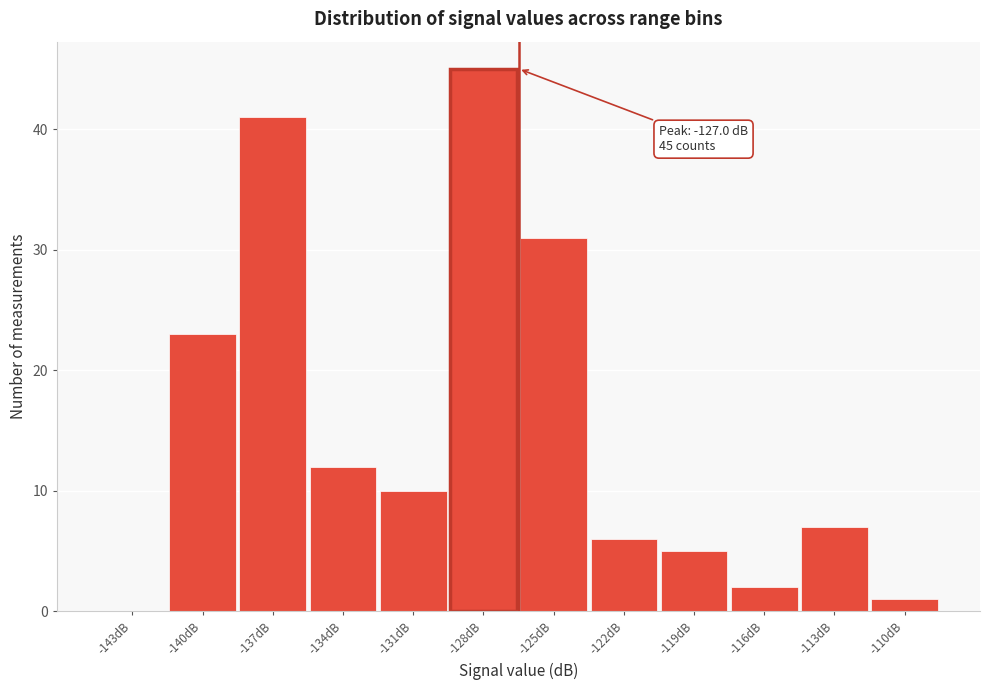

Reading left to right, list all the values displayed in this chart.

-143dB=0	-140dB=23	-137dB=41	-134dB=12	-131dB=10	-128dB=45	-125dB=31	-122dB=6	-119dB=5	-116dB=2	-113dB=7	-110dB=1